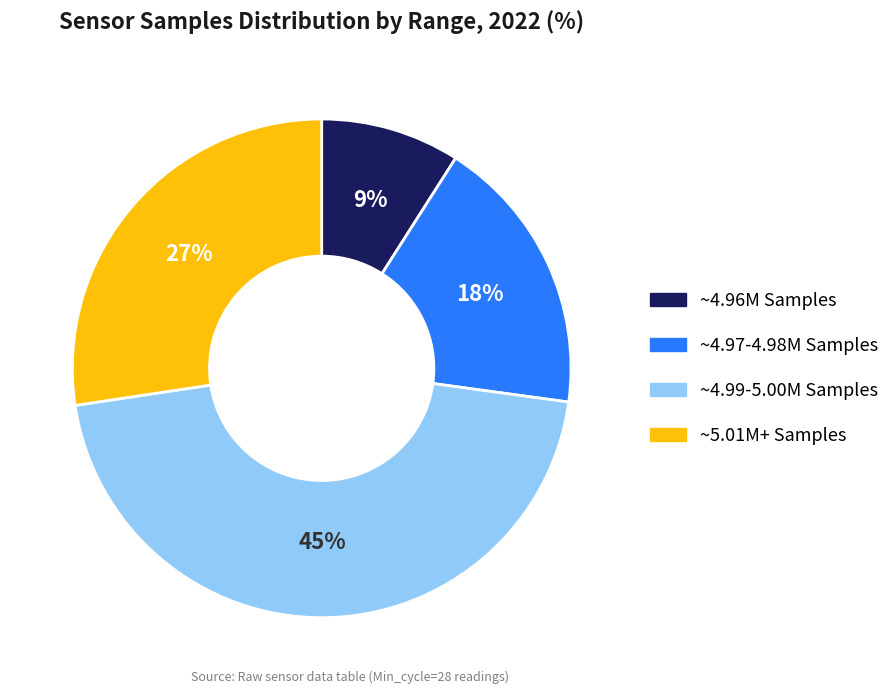

To the nearest percent, what is the average slice percentage?

25%